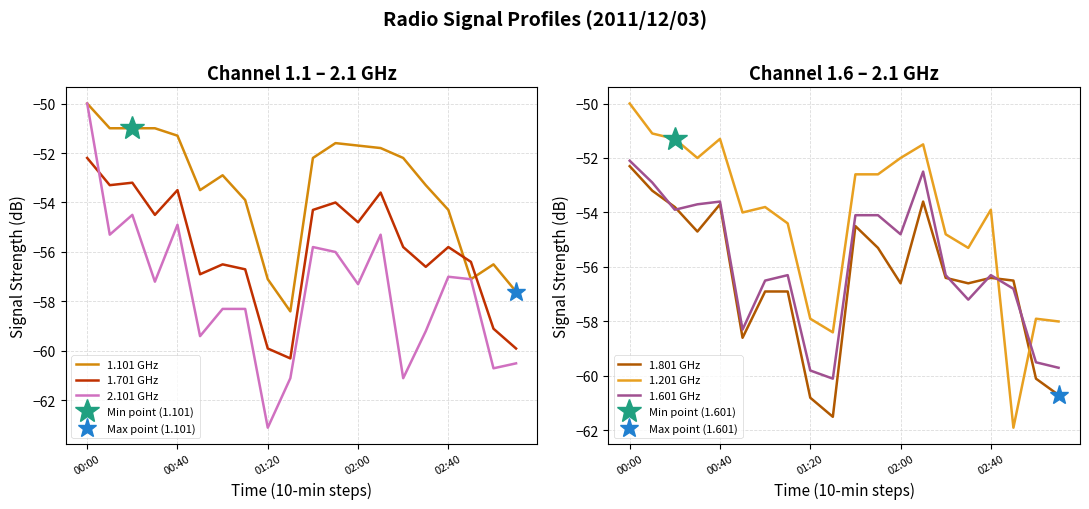

What is the sum of the 2.101 GHz values at 10 and 5?

-115.2